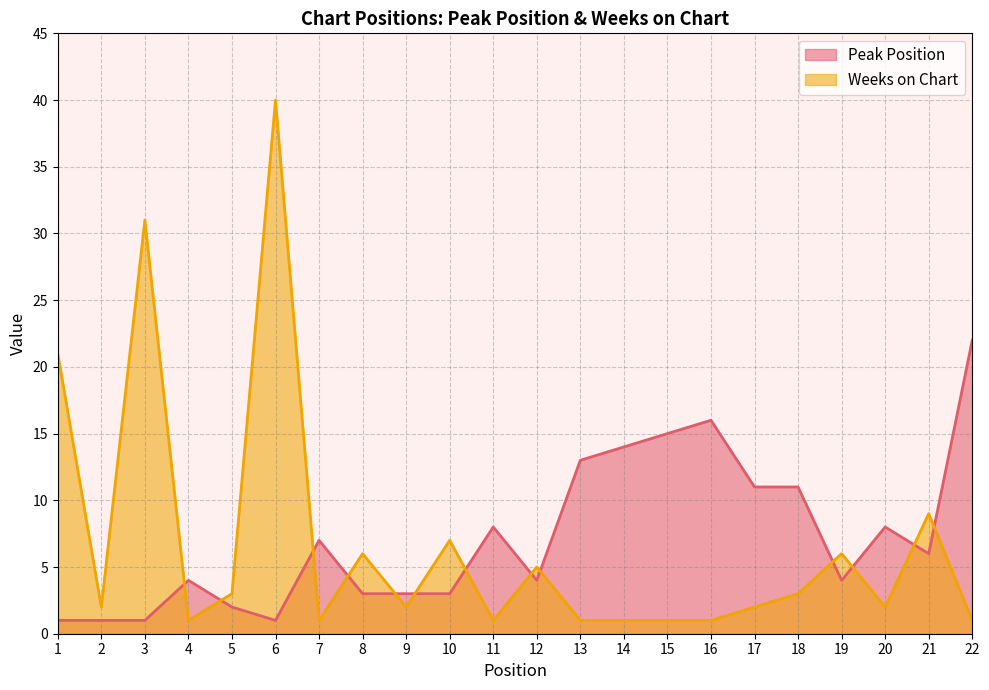

What is the maximum value shown in the chart?

40